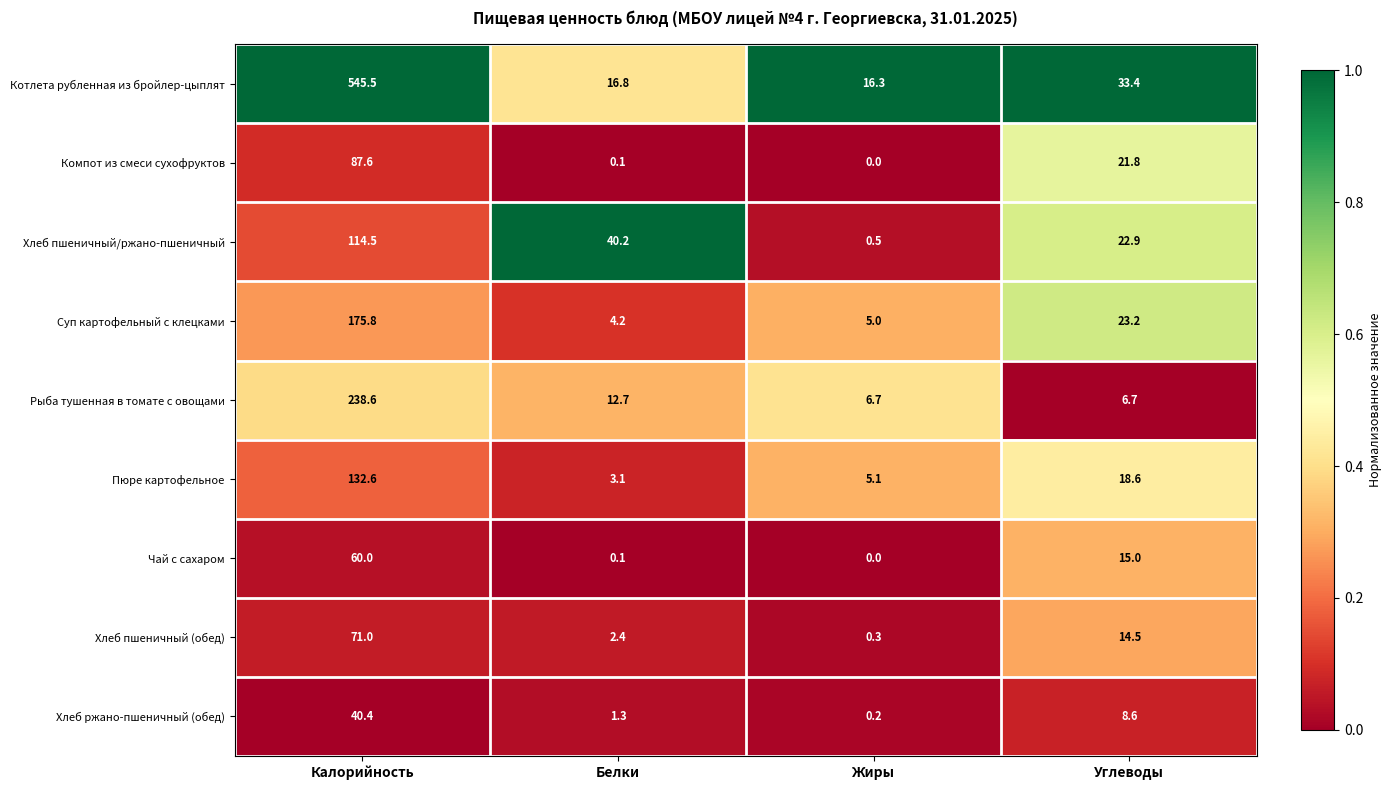

What is the difference between the maximum and second lowest values in the Чай с сахаром series?

59.9